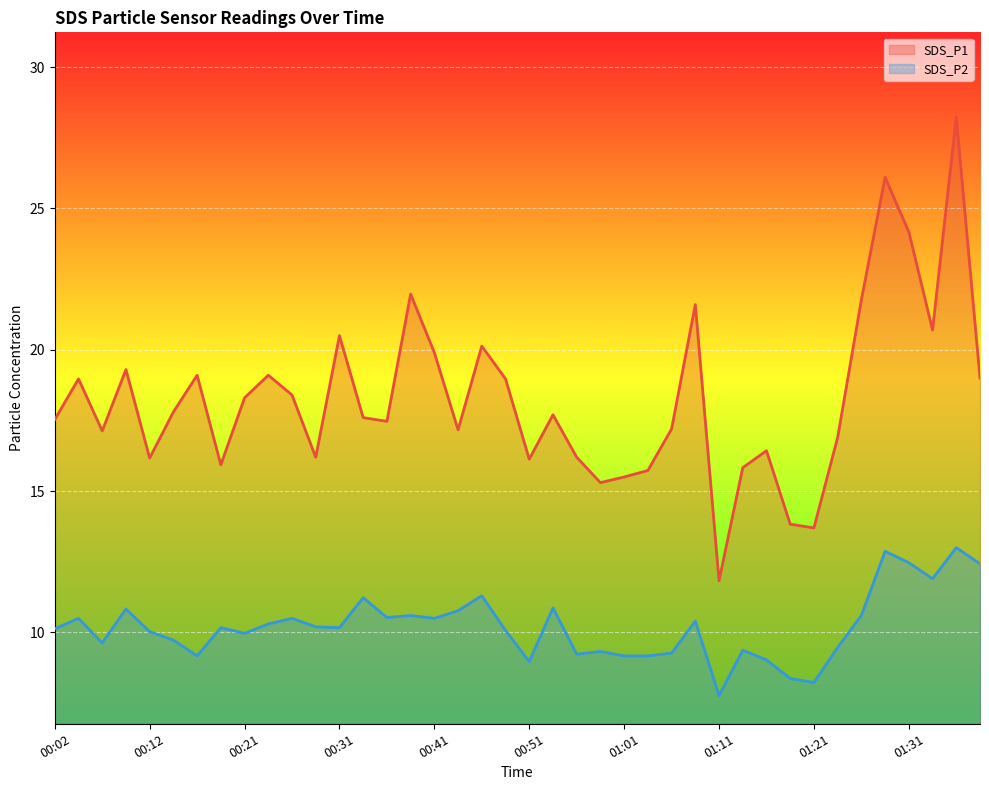

How many interior local valleys does the SDS_P2 series have?

11